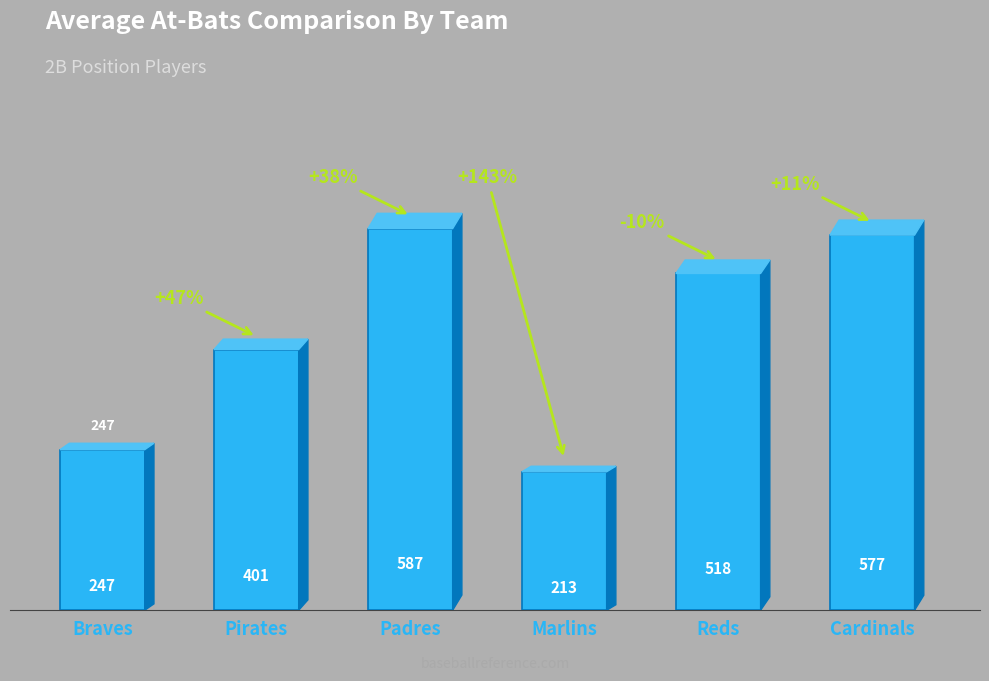

Is it true that the value at Cardinals is 999?

False